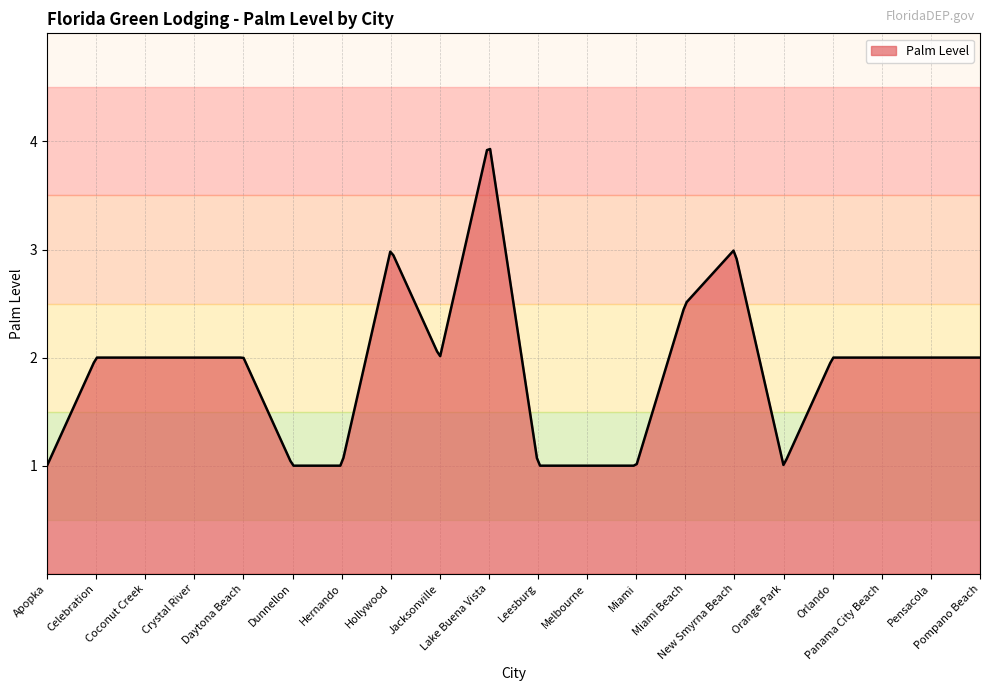

What is the greatest value displayed?

3.9